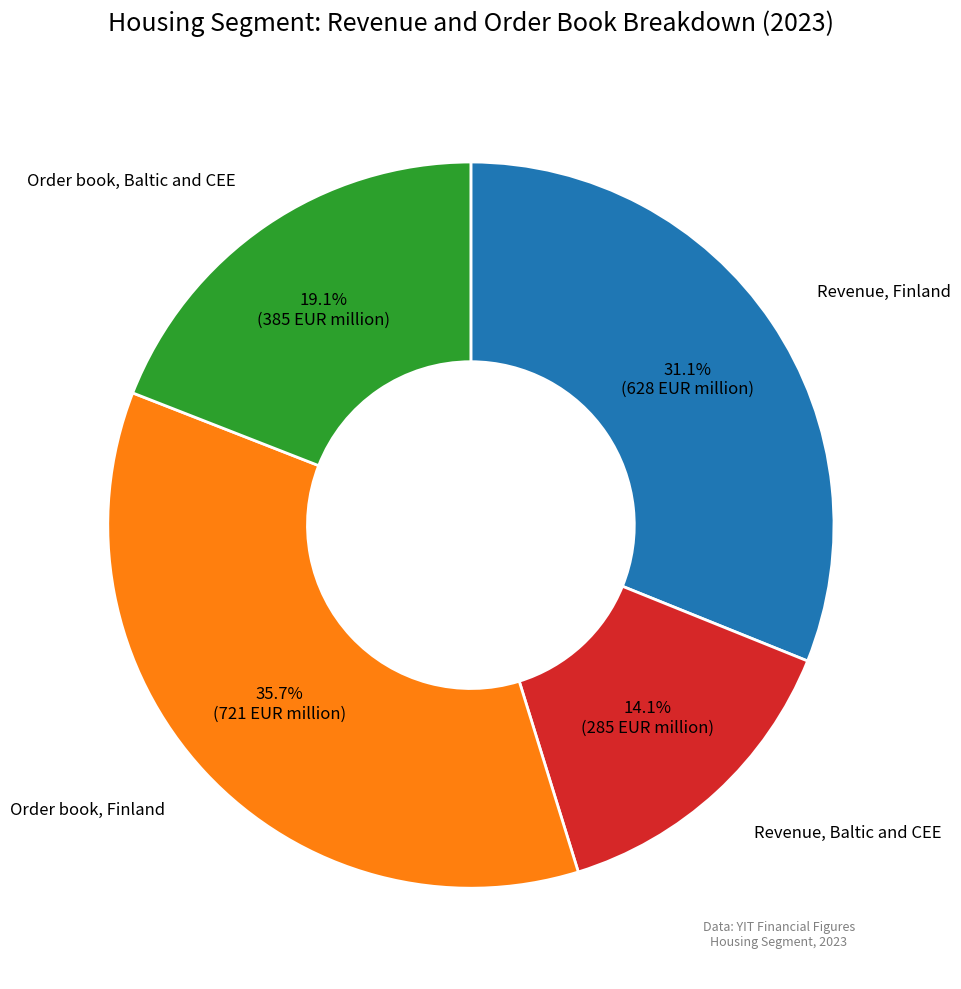

Is there any slice that represents more than half of the pie?

No